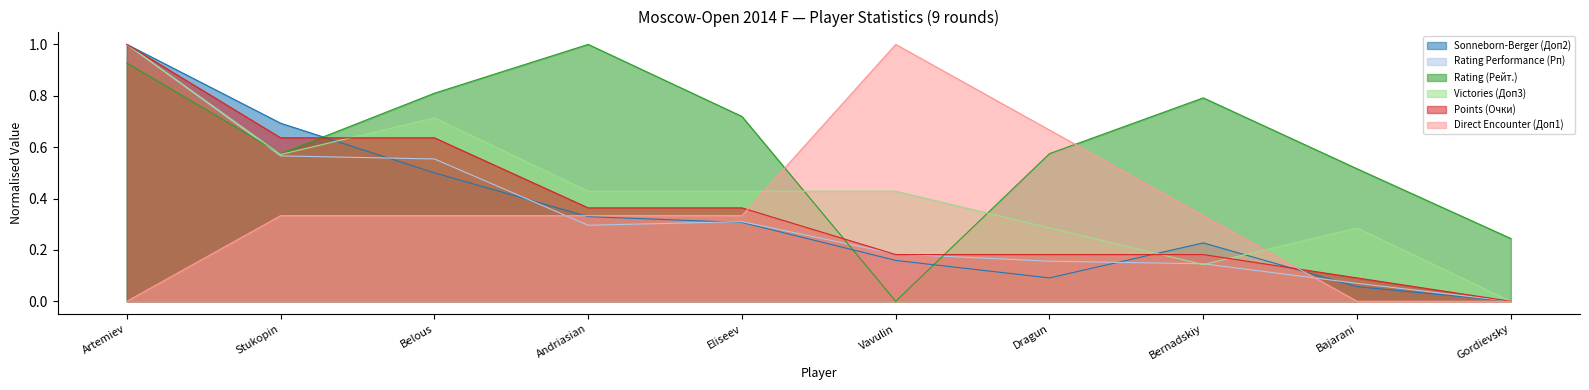

Which series has the largest total across all categories?

Rating (Рейт.)